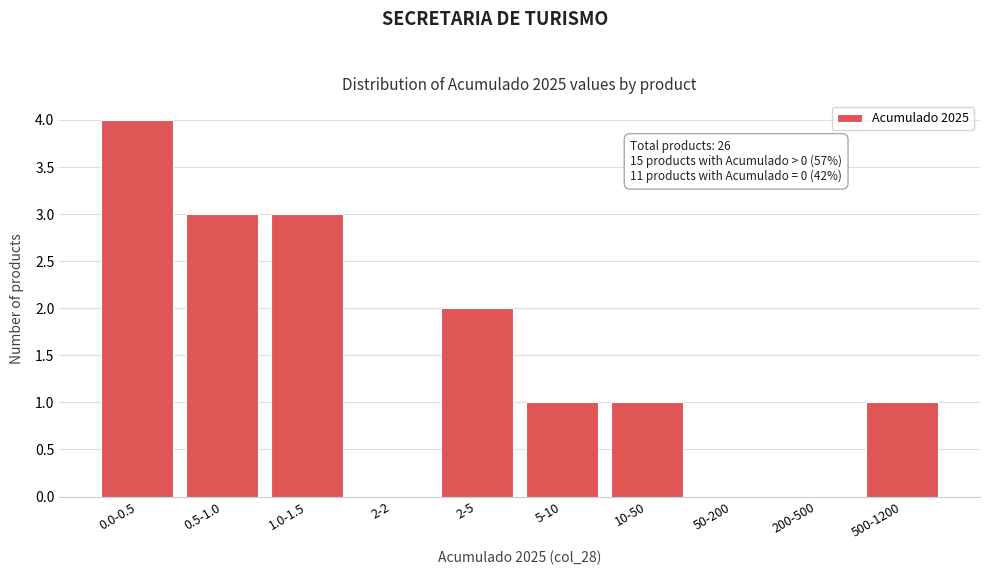

Reading left to right, extract all data points from this chart.

0.0-0.5=4	0.5-1.0=3	1.0-1.5=3	2-2=0	2-5=2	5-10=1	10-50=1	50-200=0	200-500=0	500-1200=1